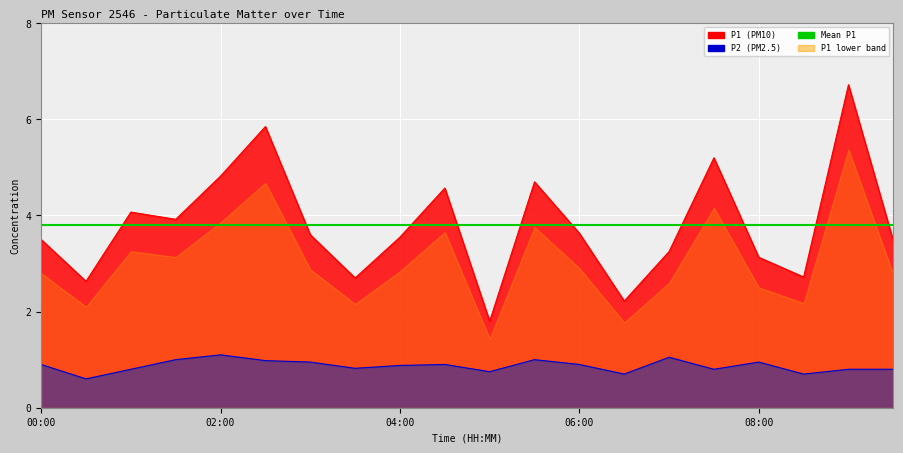

Where is the first local minimum for P2?

00:30